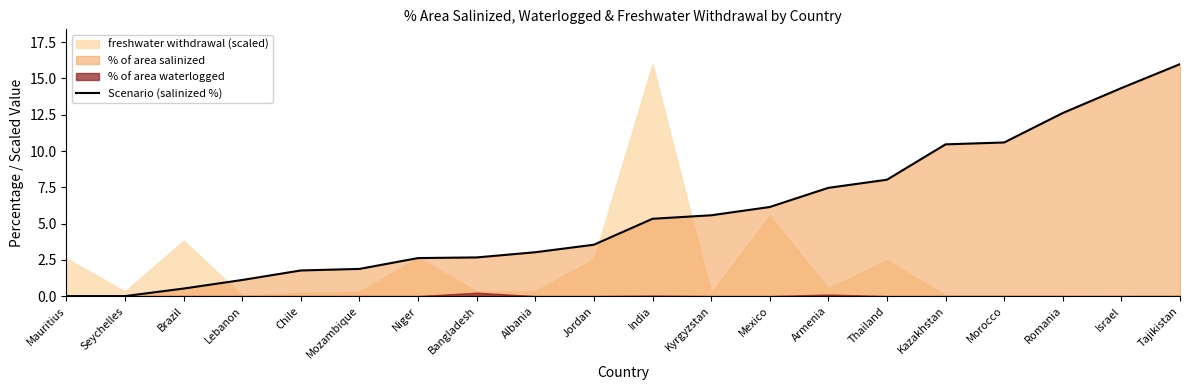

Is it true that the value at Israel is 20.4?

False